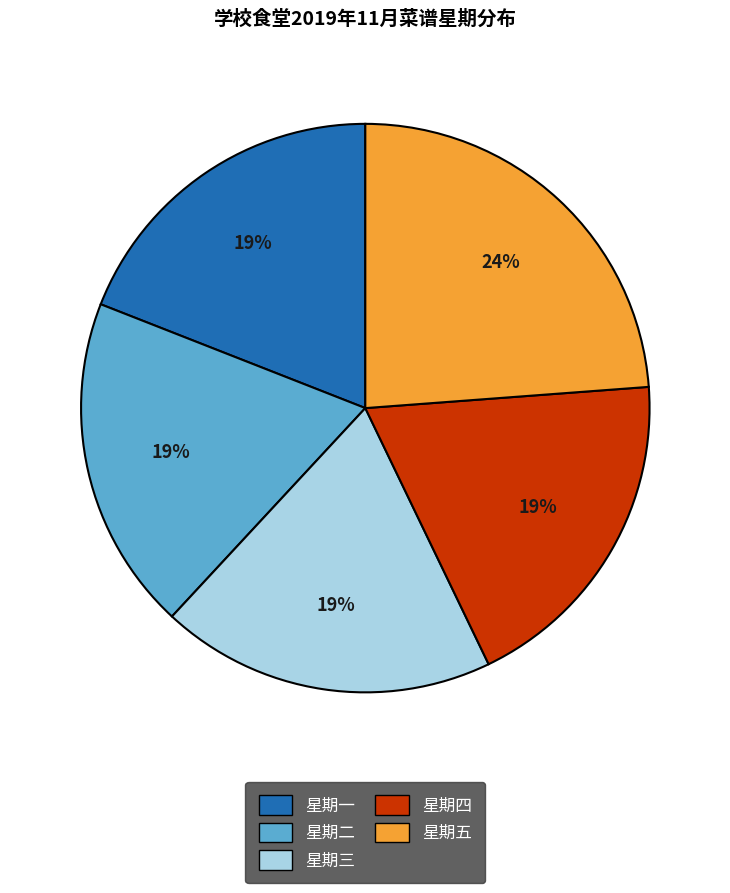

To the nearest percent, what percentage of the pie is 星期四?

19%